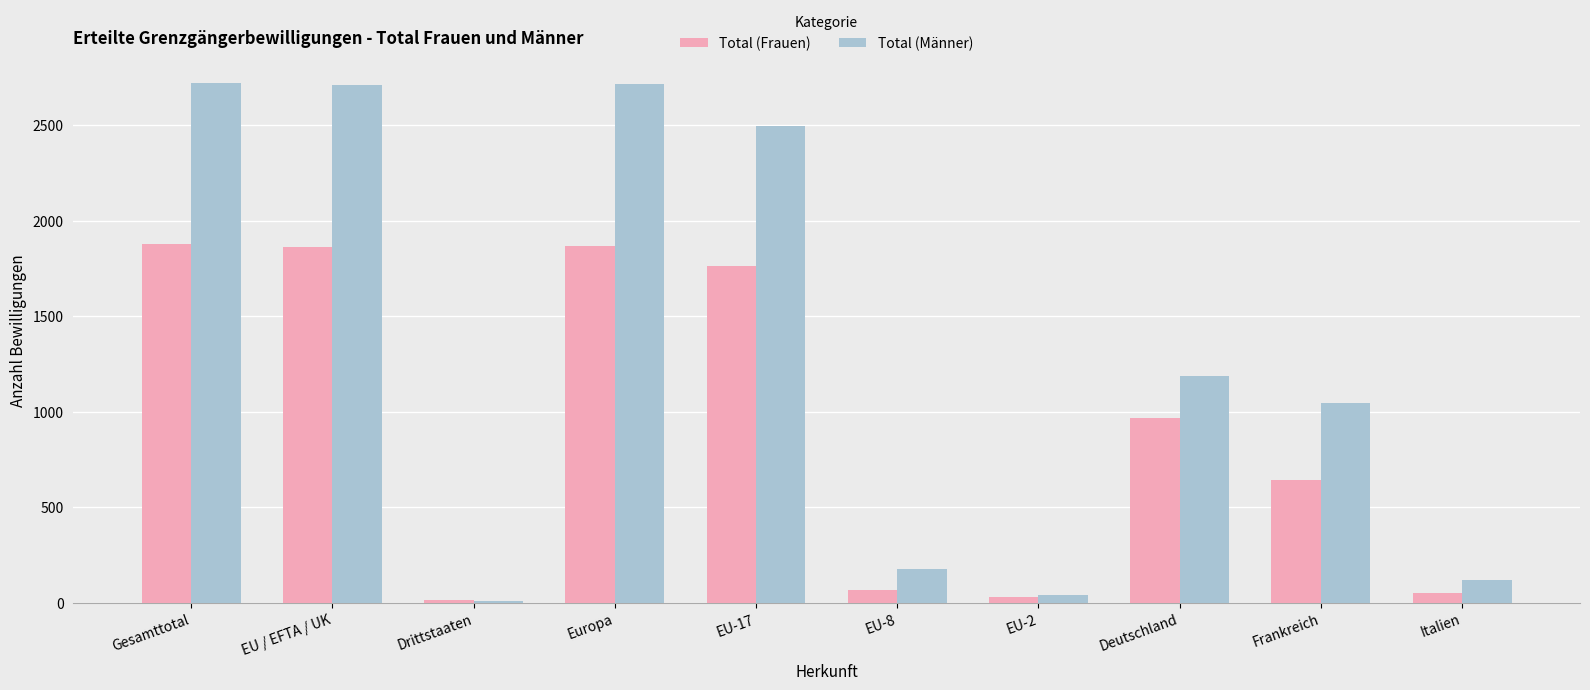

What is the difference between the Total (Männer) values at EU-2 and EU-8?

139